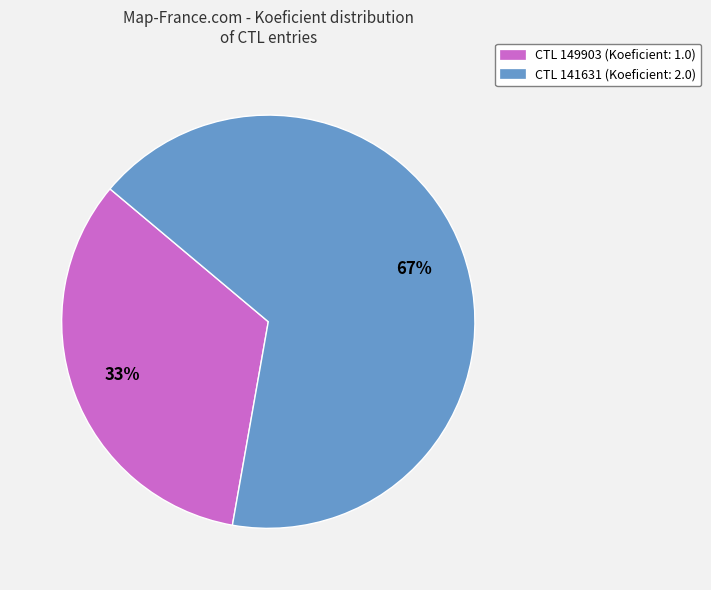

Is there any slice that represents more than half of the pie?

Yes